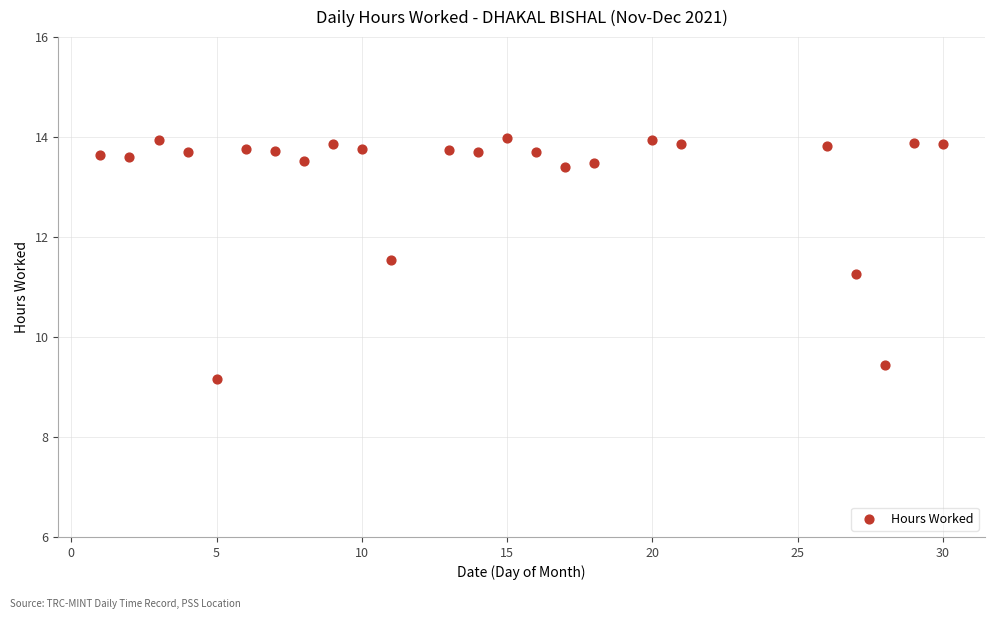

What is the range of X values (max minus min)?

29.0